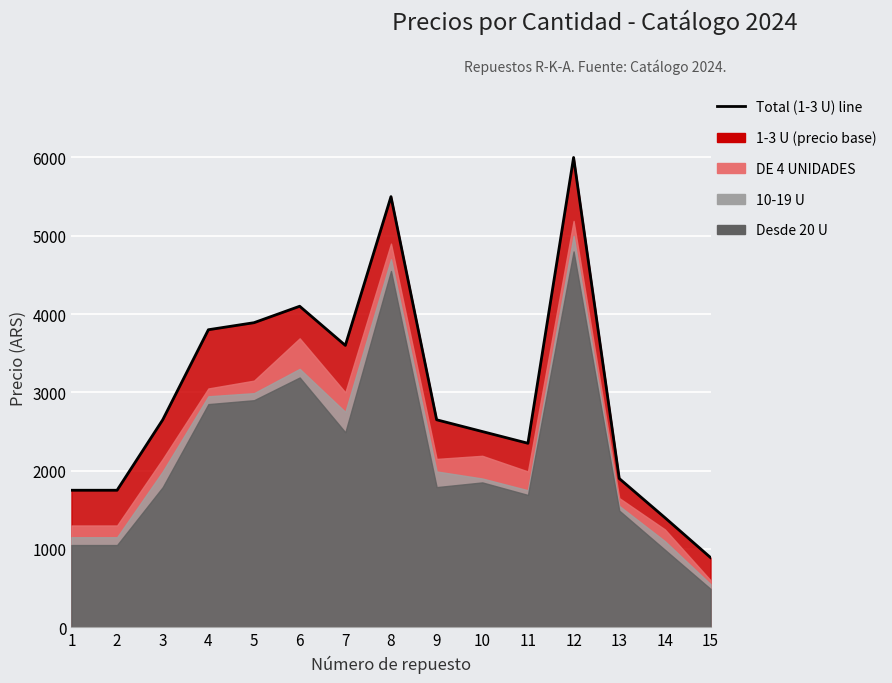

Between 10 and 6, which is larger?

6